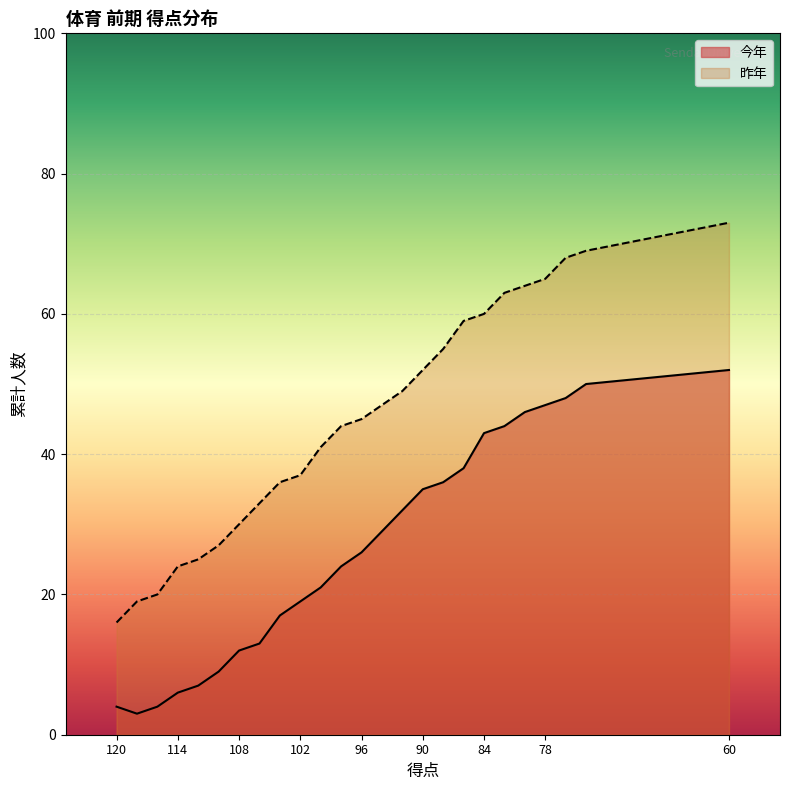

What is the total value across all series at 94?

76